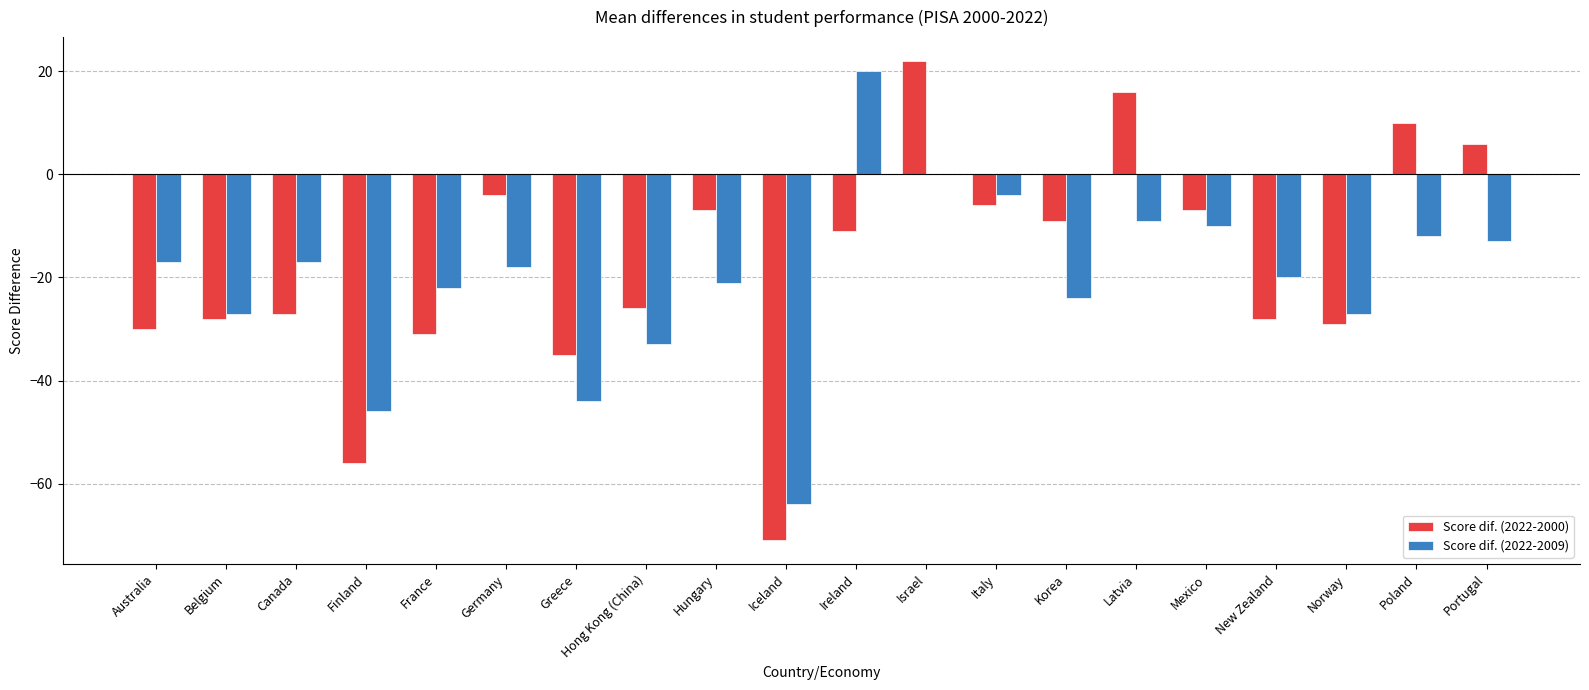

Is the value of Score dif. (2022-2000) at Poland greater than the value of Score dif. (2022-2009) at Norway?

Yes